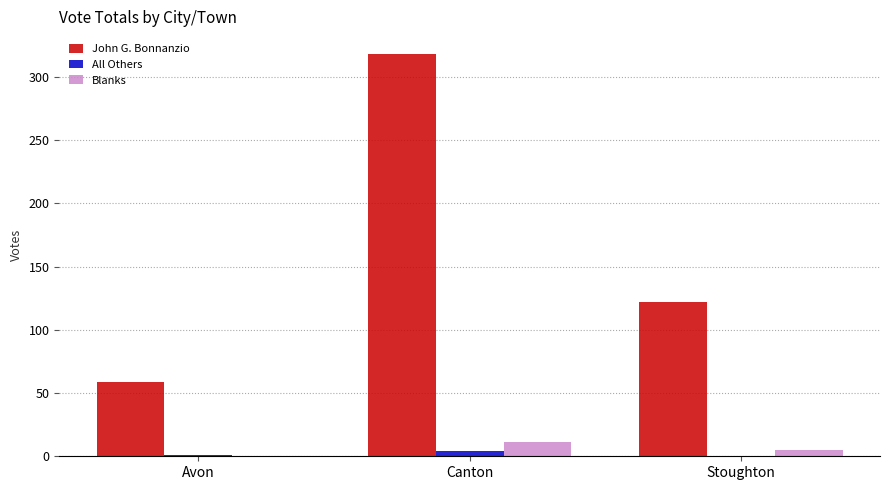

What is the sum of all Blanks values?

16